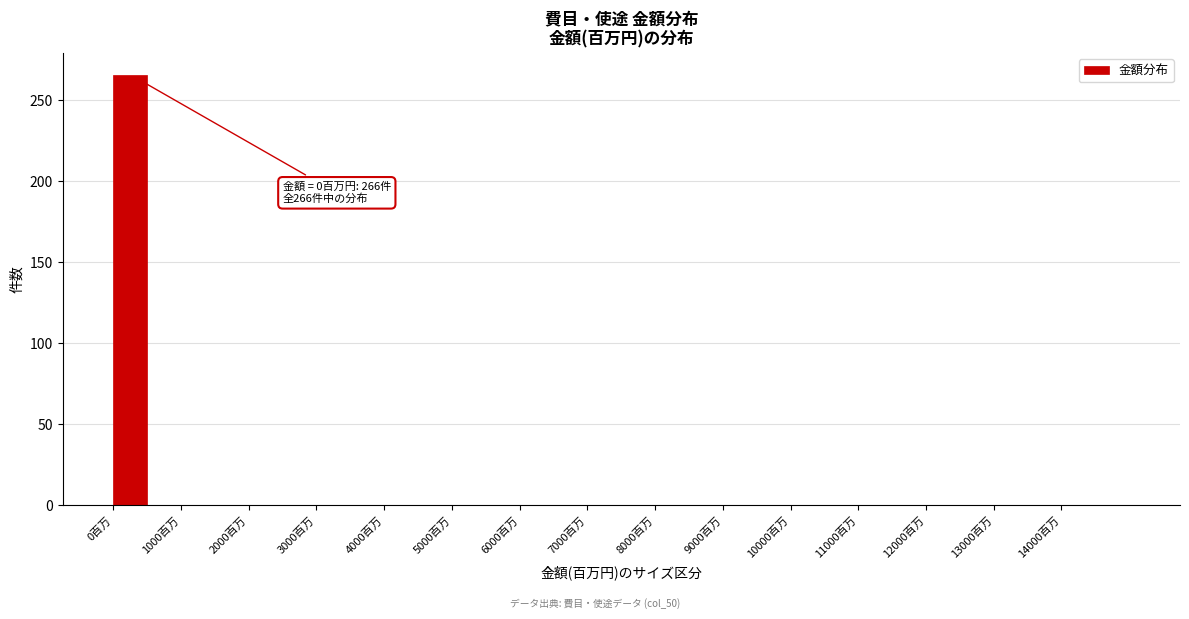

Over which range of the x-axis is the bar tallest?

0 to 500